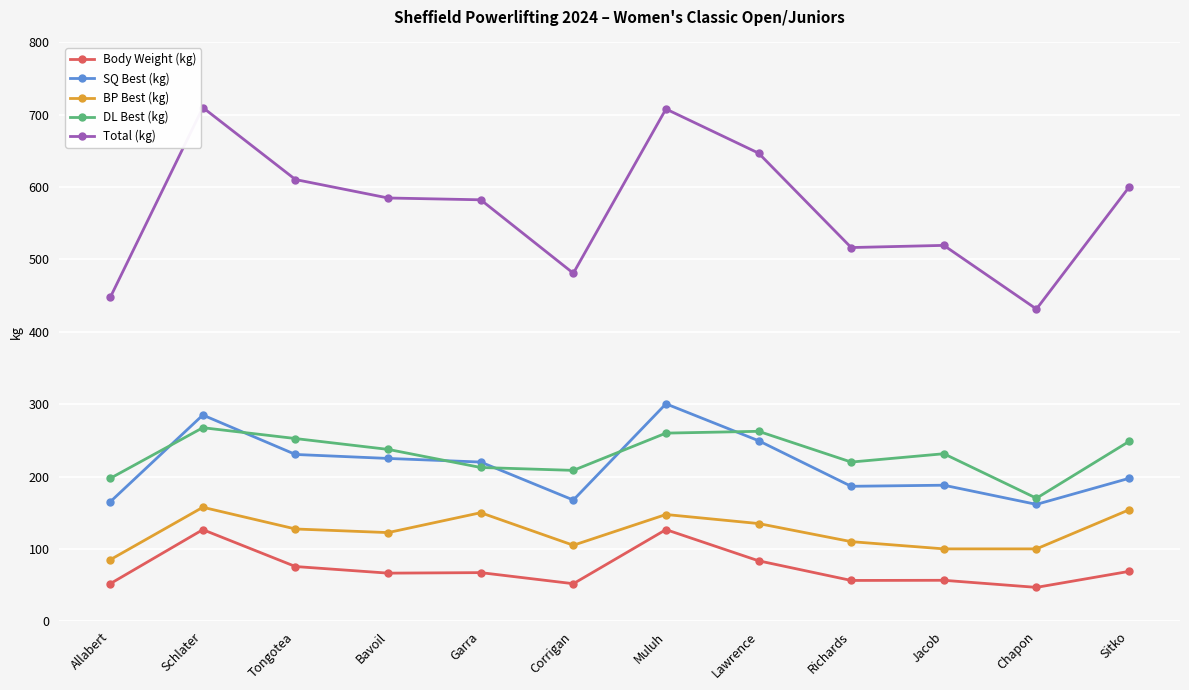

Which series has the widest spread of values?

Total (kg)